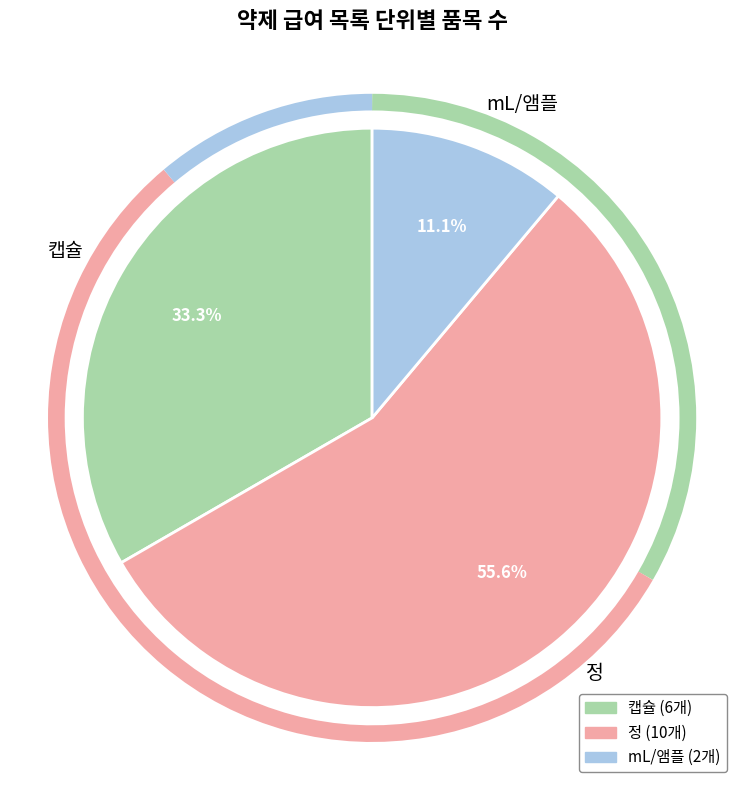

Count the number of slices in the pie.

3